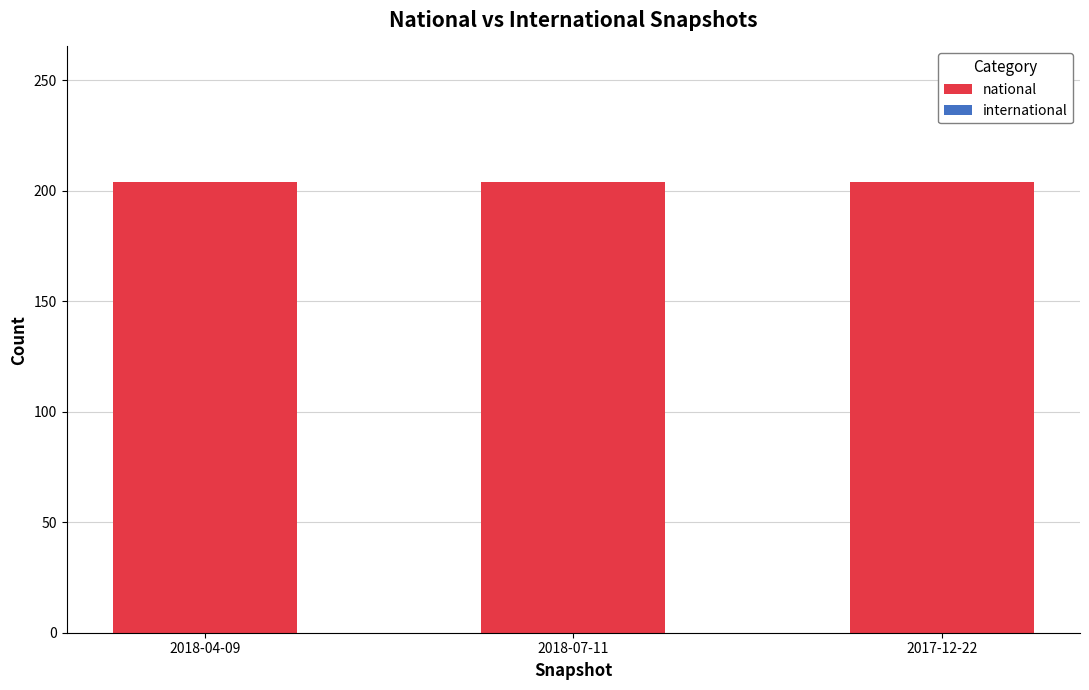

At 2018-07-11, list the series in order from largest to smallest.

national, international